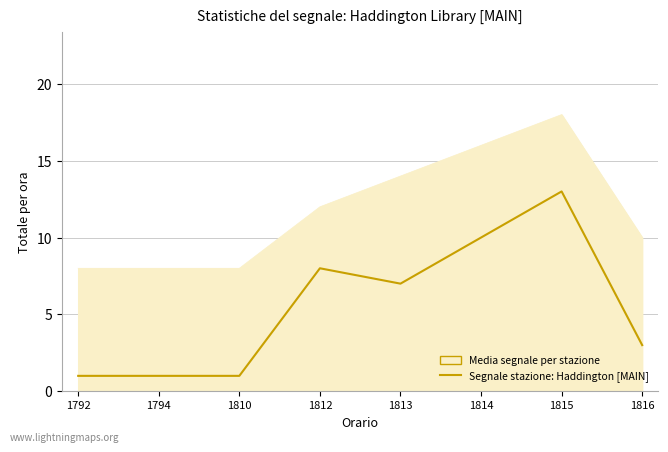

Between 1792 and 1812, which series saw the biggest shift?

Segnale stazione: Haddington [MAIN]